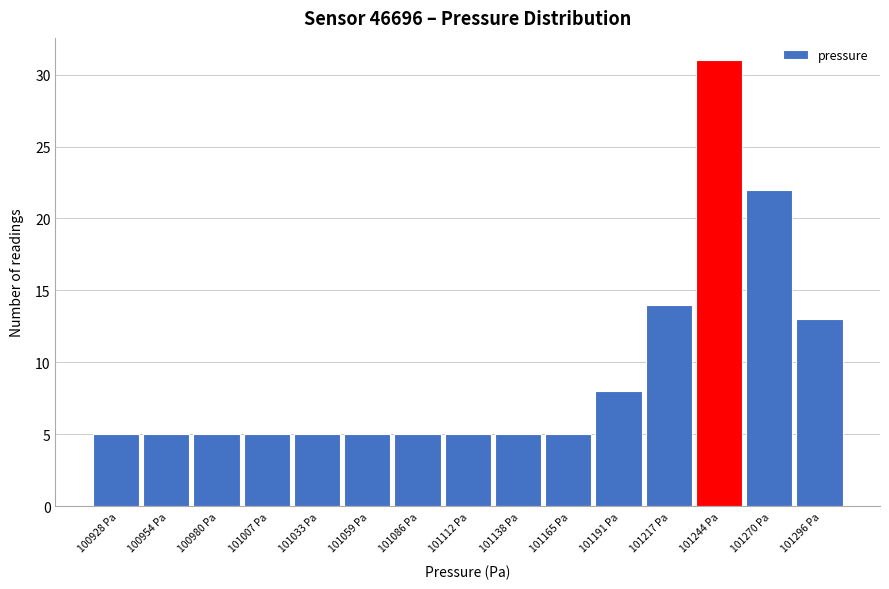

Reading left to right, extract all data points from this chart.

5	5	5	5	5	5	5	5	5	5	8	14	31	22	13